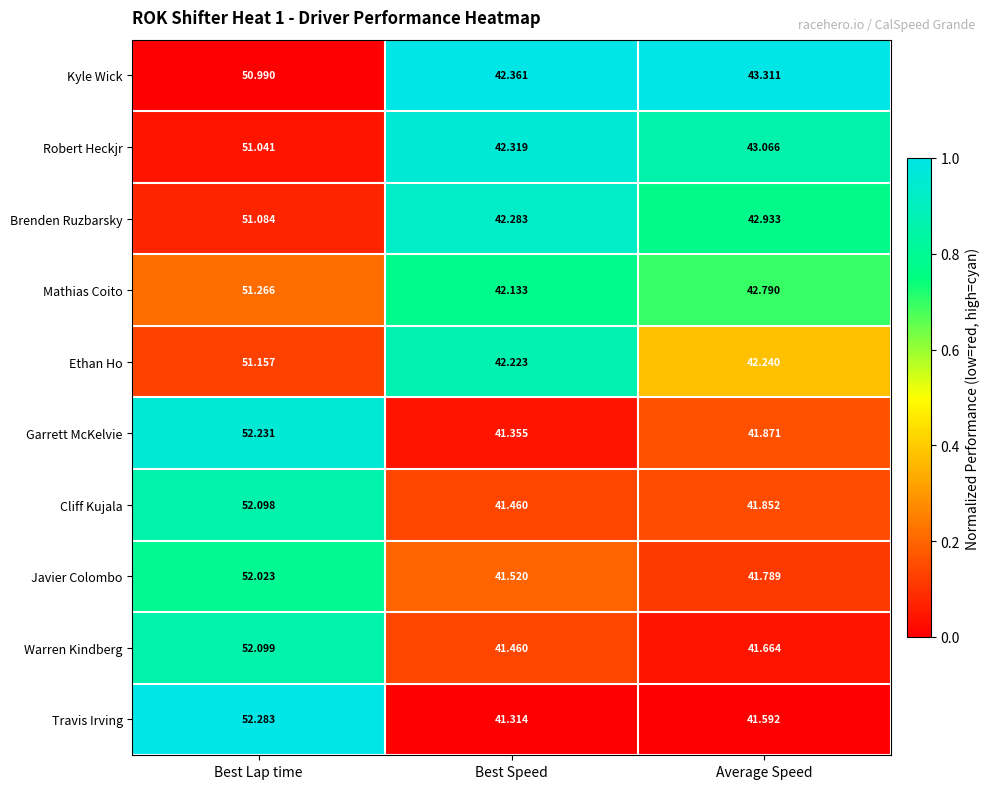

List the labels in order of Travis Irving value, smallest first.

Best Speed, Average Speed, Best Lap time